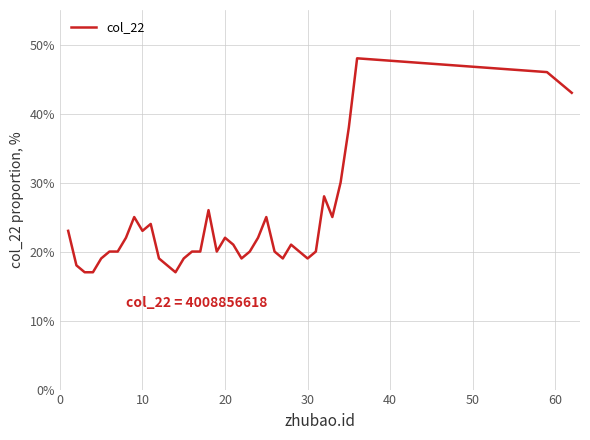

What is the greatest value displayed?

48